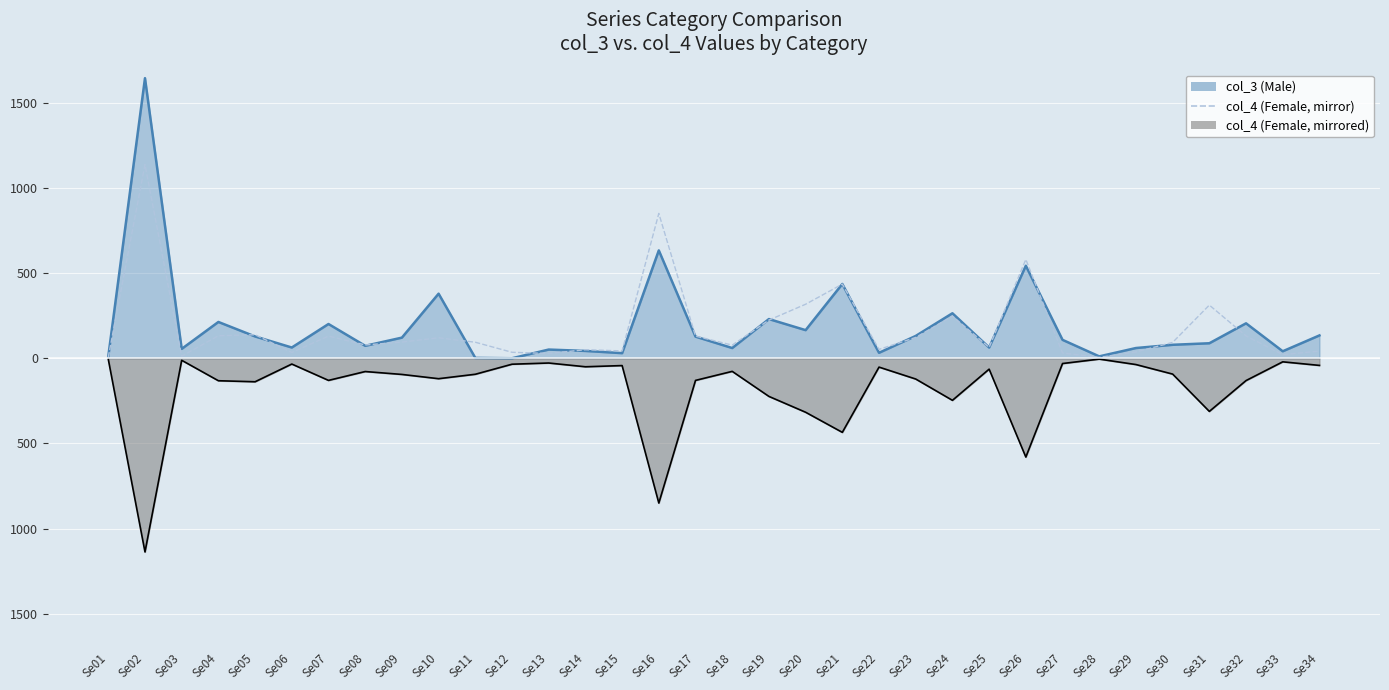

Where is the first local minimum?

Se03